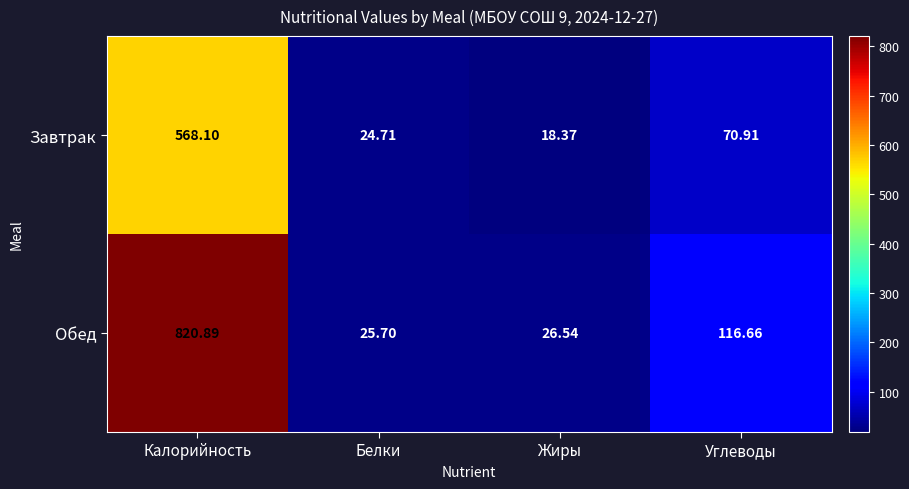

Which series has the largest range (max minus min)?

Обед